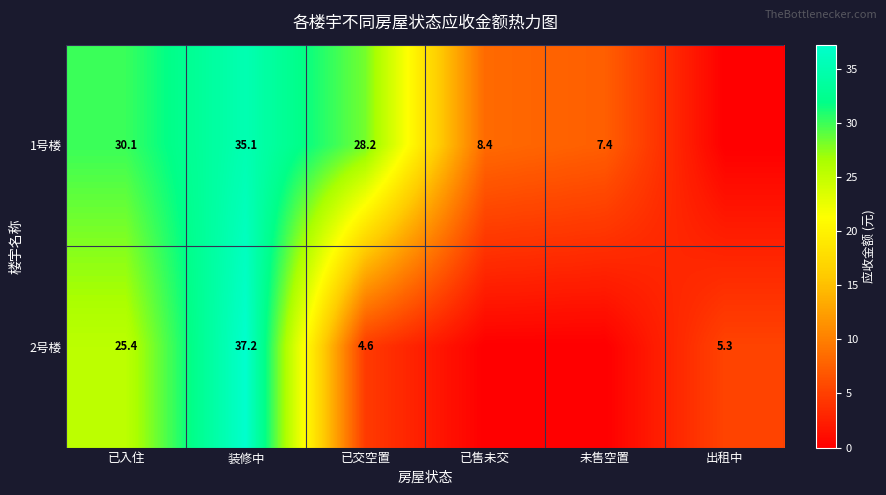

How many positive values does the row_0 series have?

5